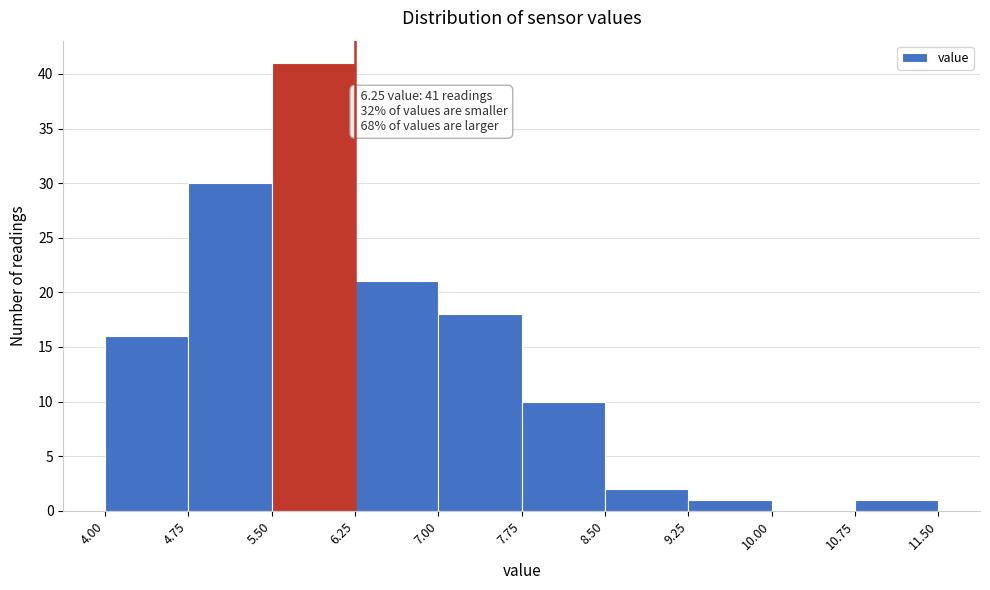

Over which range of the x-axis is the bar tallest?

5.50 to 6.25